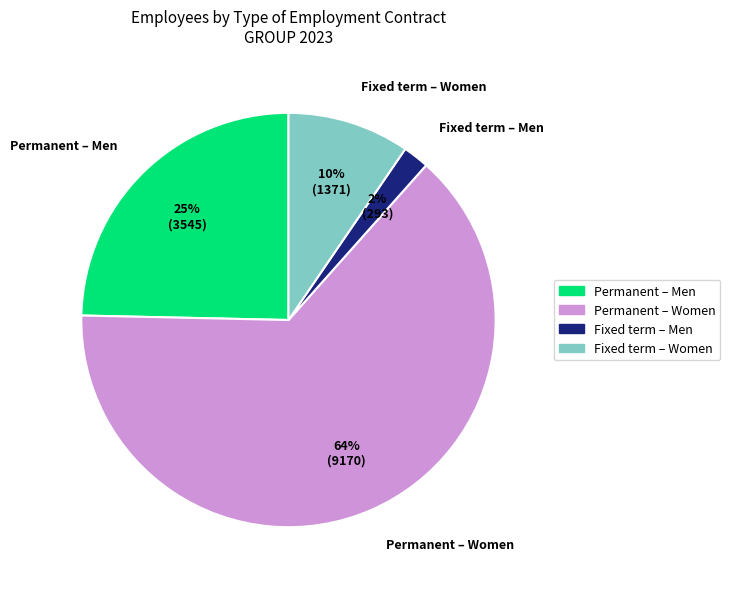

The Fixed term contract slice represents 12% of the pie. True or false?

True